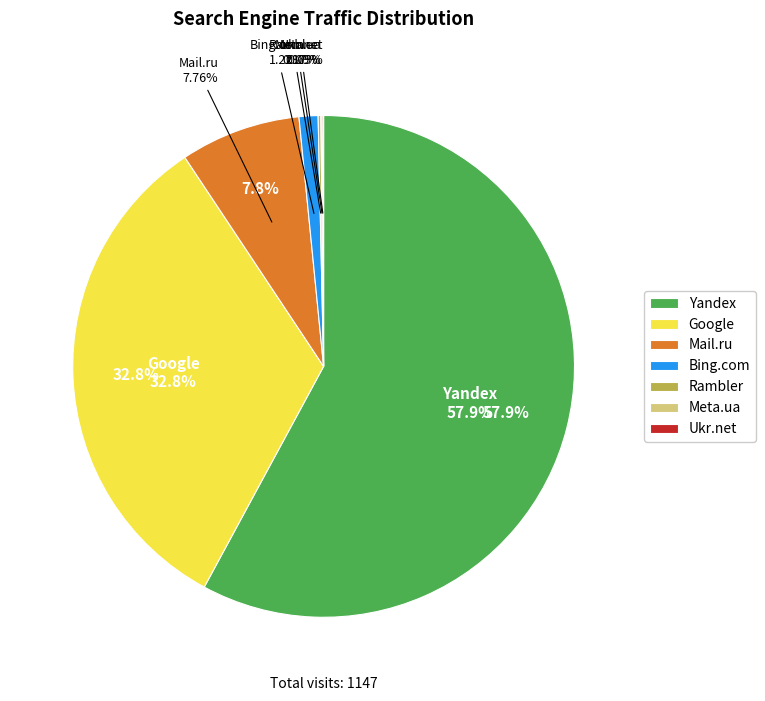

What percentage is NOT represented by Bing.com?

98.8%